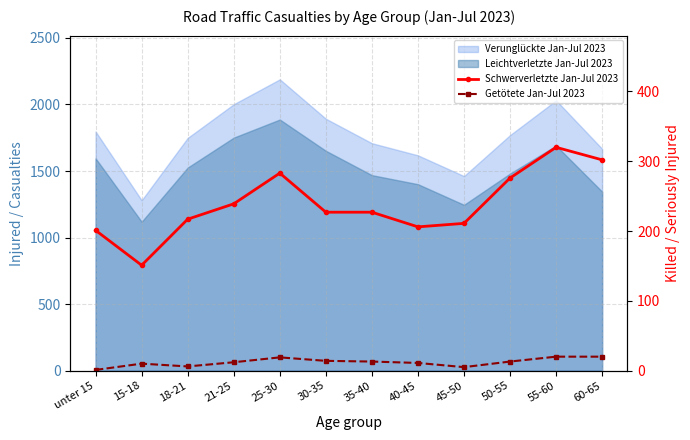

What position from the left is 25-30?

5